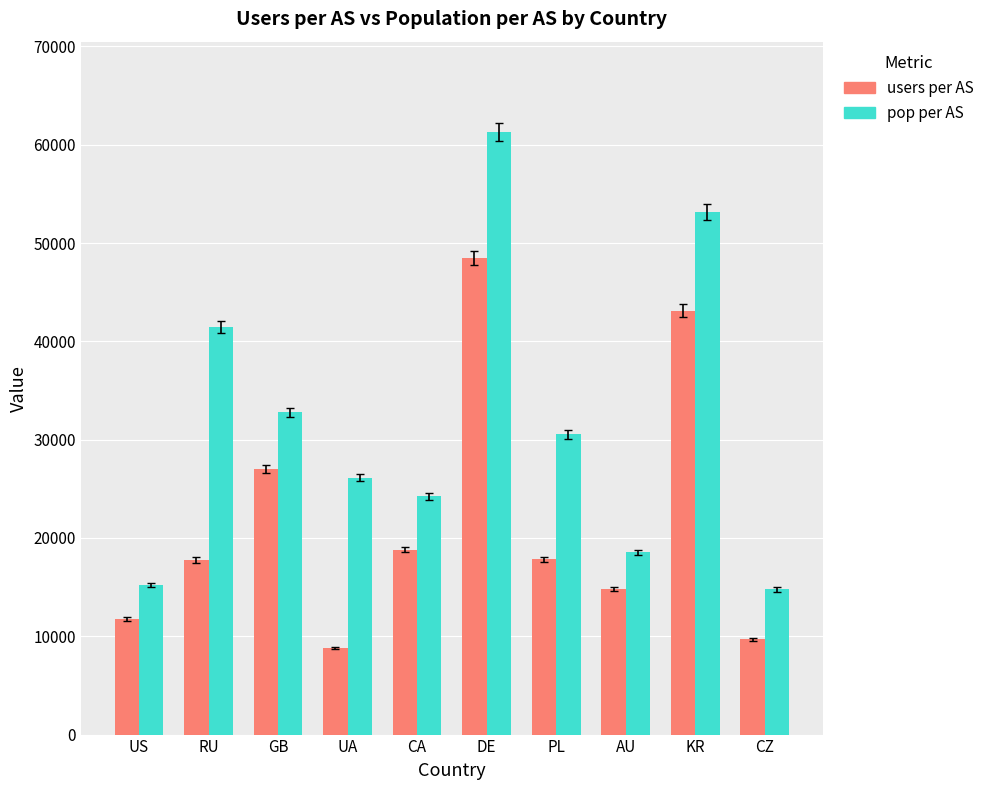

What is the difference between the highest and lowest values at UA?

17333